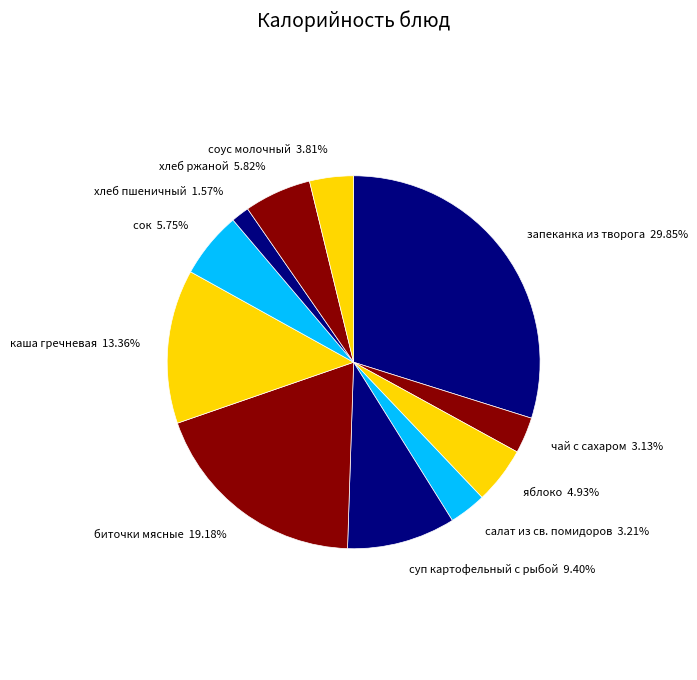

Which category has the smallest portion of the pie?

хлеб пшеничный